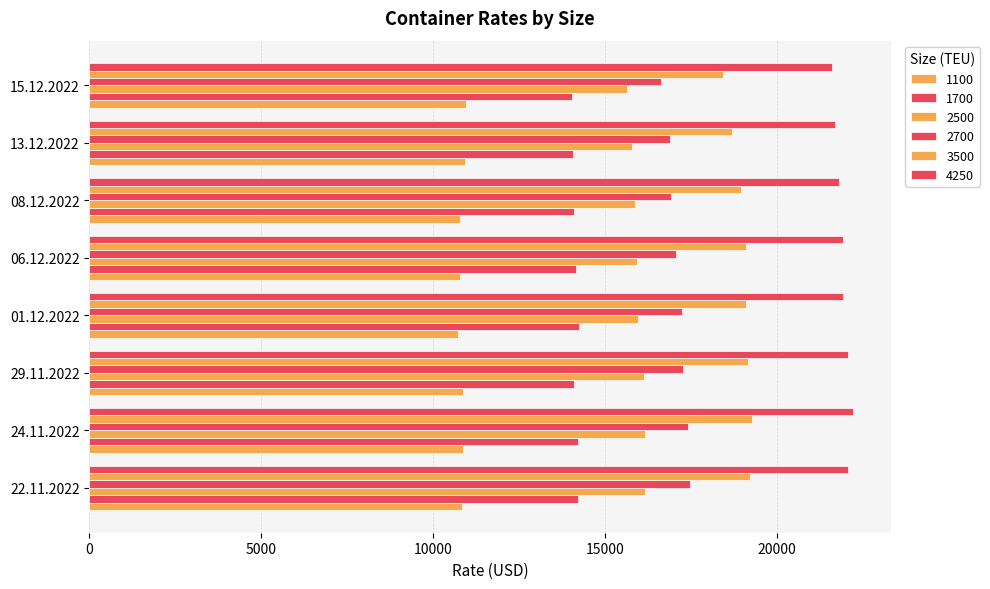

What is the approximate value of 3500 at 06.12.2022, to the nearest 10?

19110